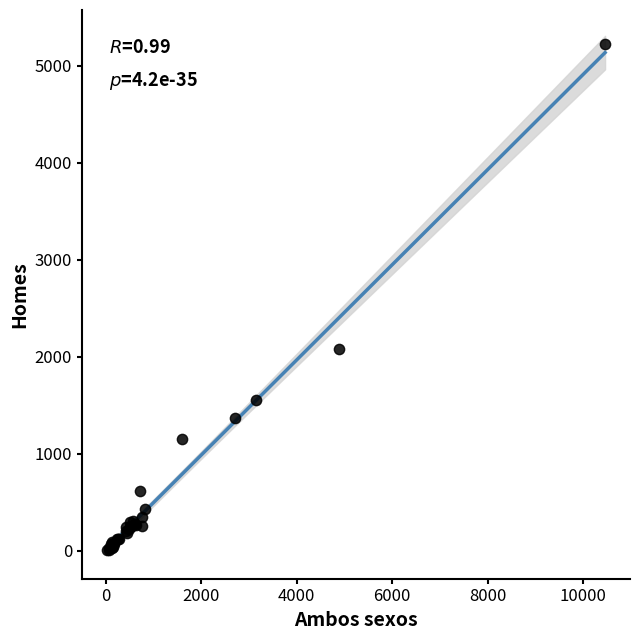

What Y value in the scatter plot is closest to 2615?

2079